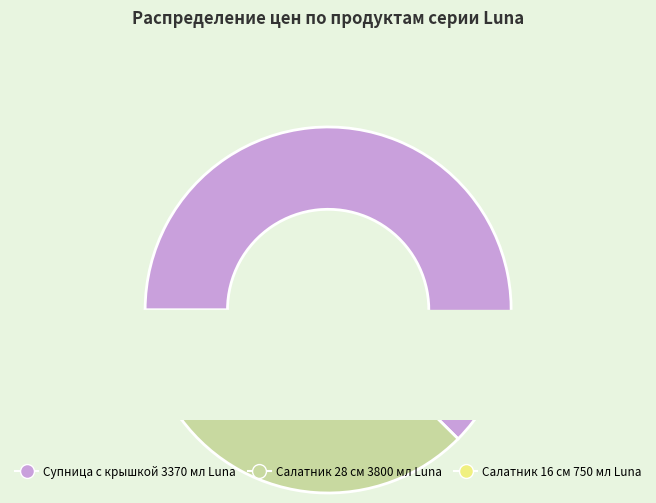

What is the change in value from Супница с крышкой 3370 мл Luna to Салатник 28 см 3800 мл Luna?

-5097